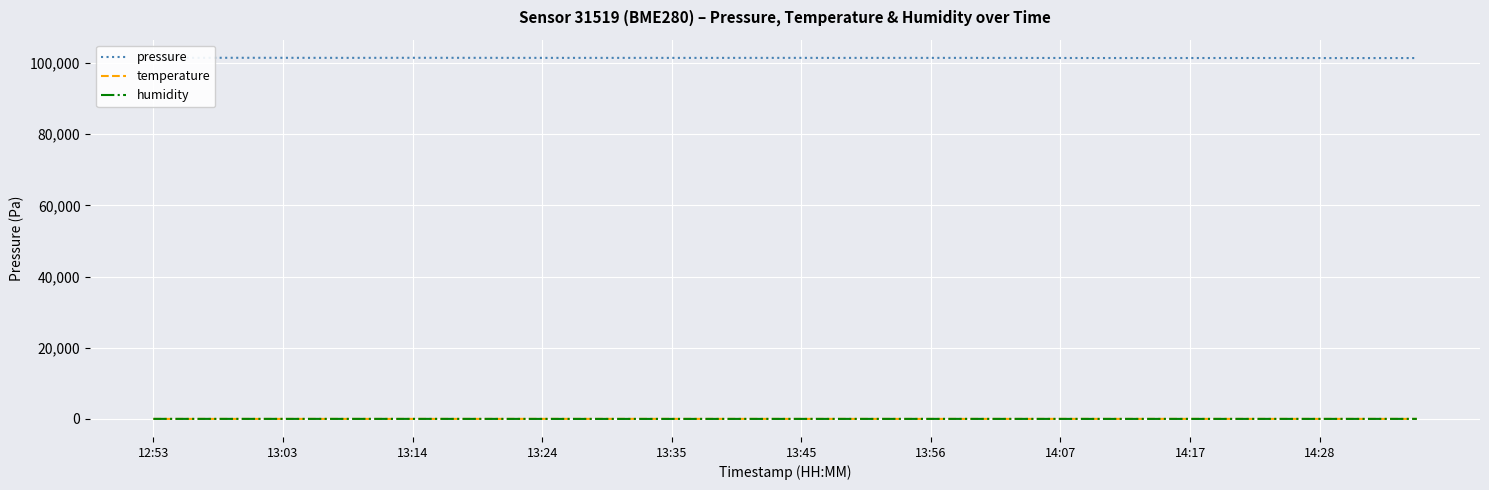

What is the difference between the maximum and minimum values in the humidity series?

11.5